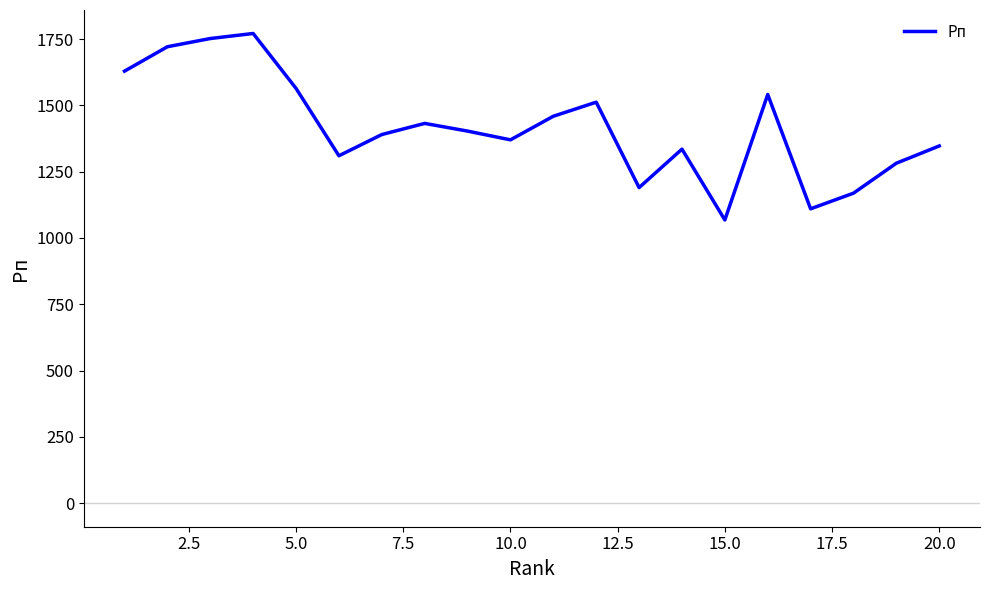

Reading right to left, what are all the values shown in this chart?

1347	1282	1169	1110	1541	1068	1335	1190	1512	1459	1370	1403	1432	1390	1310	1564	1771	1752	1721	1629